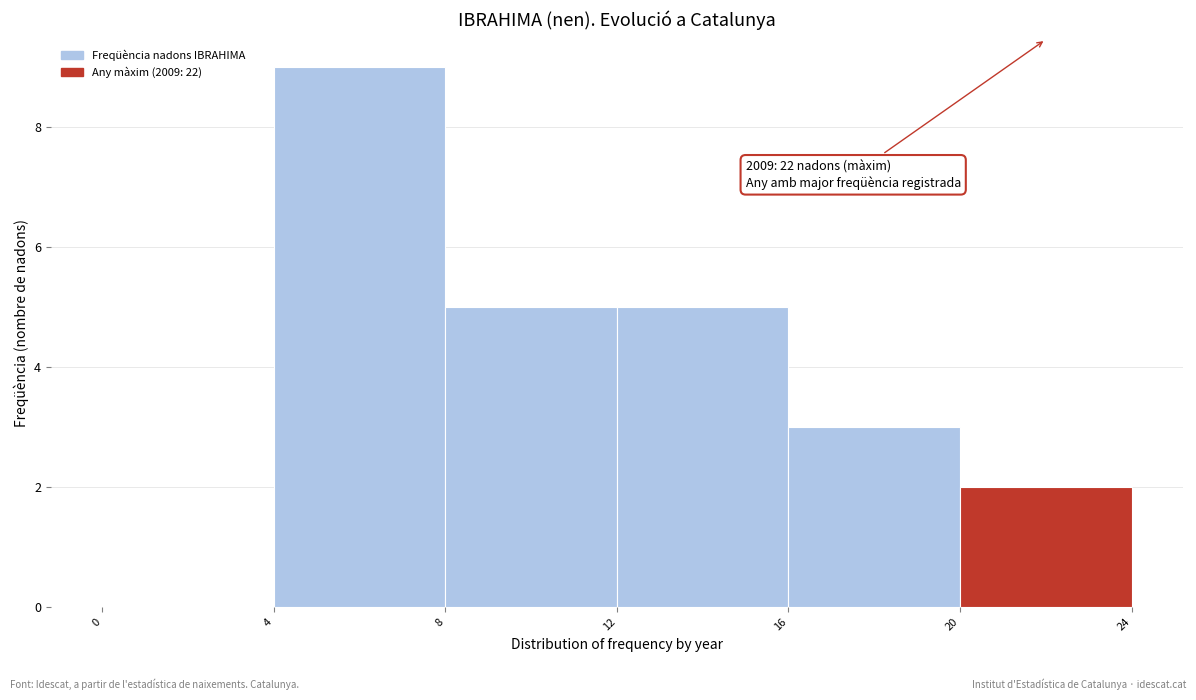

Over which range of the x-axis is the bar tallest?

4 to 8